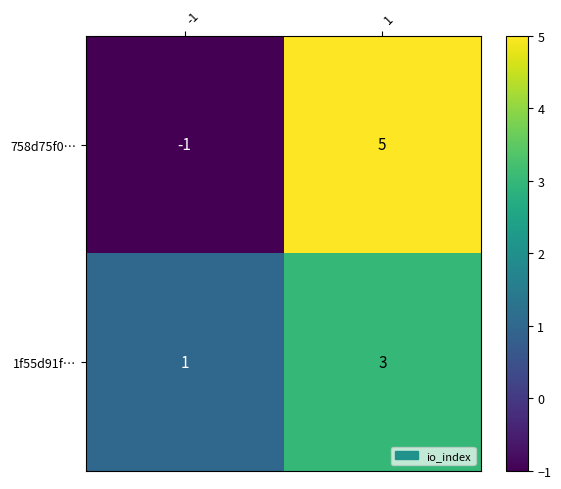

The value of 1f55d91f… at 1 is 3. True or false?

True